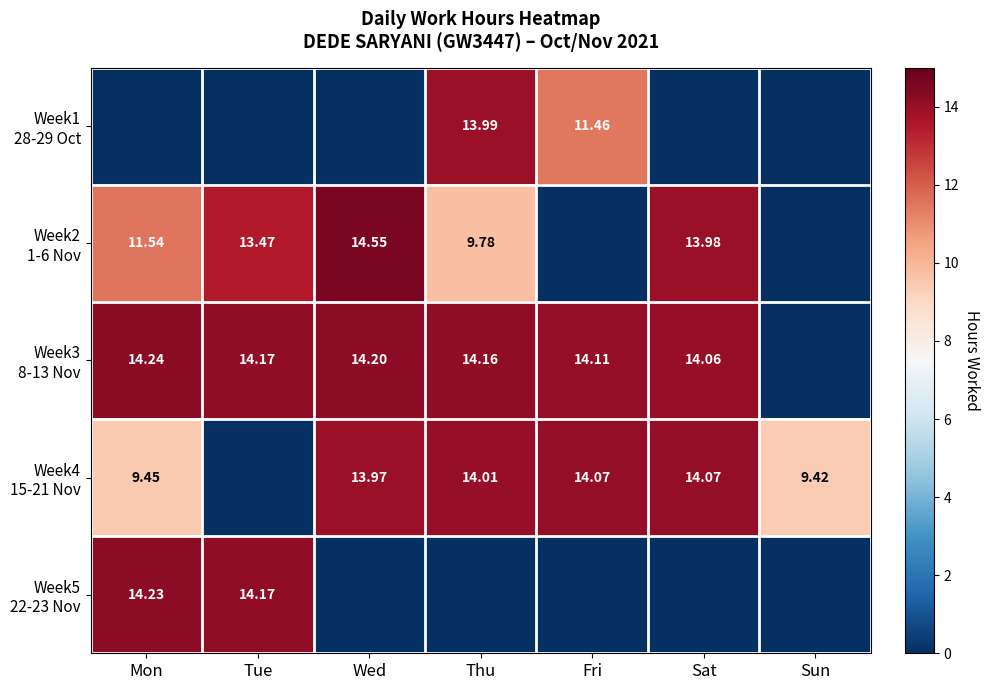

What is the difference between the highest and lowest values at Fri?

14.1